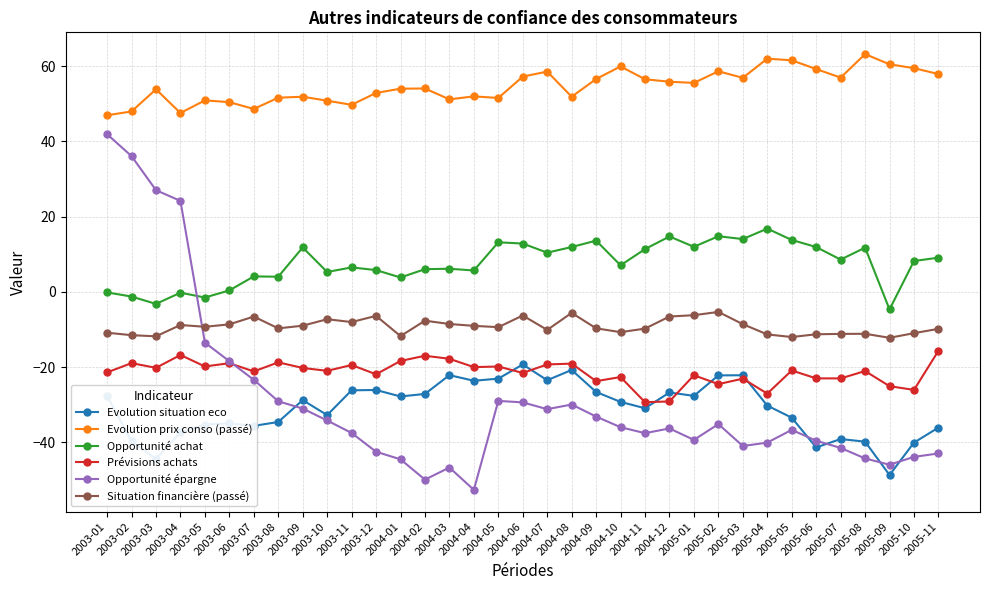

True or false: Evolution prix conso (passé) and Evolution situation eco intersect in this chart.

False